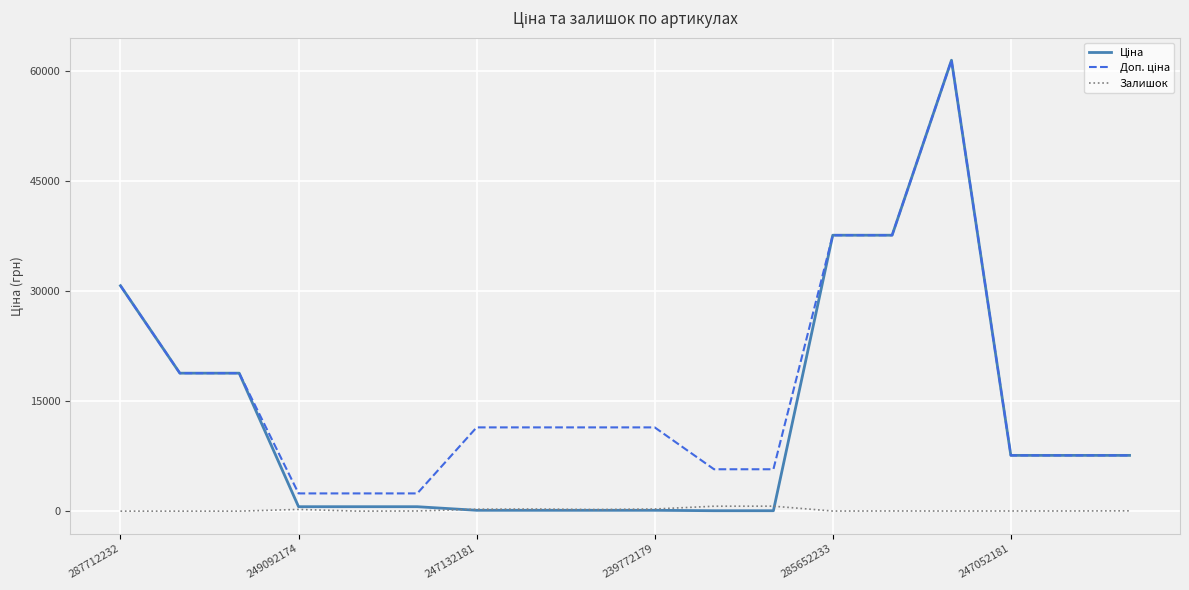

What is the maximum value shown in the chart?

61434.3